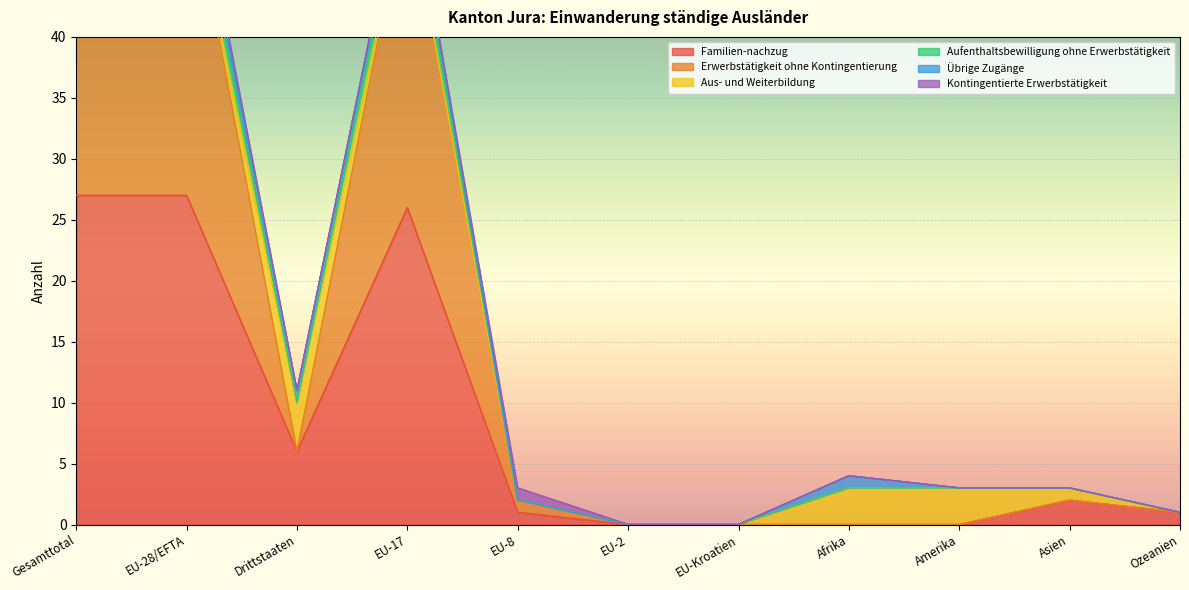

What is the difference between the Erwerbstätigkeit ohne Kontingentierung values at Gesamttotal and Drittstaaten?

48